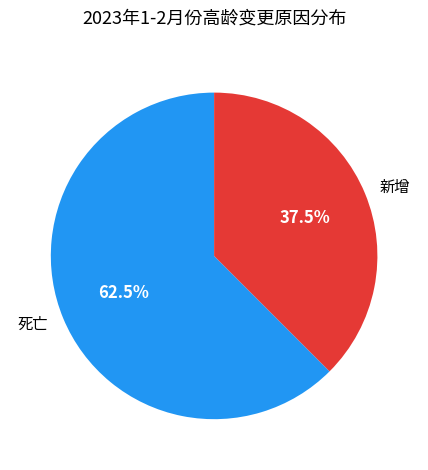

Which category accounts for the majority?

死亡